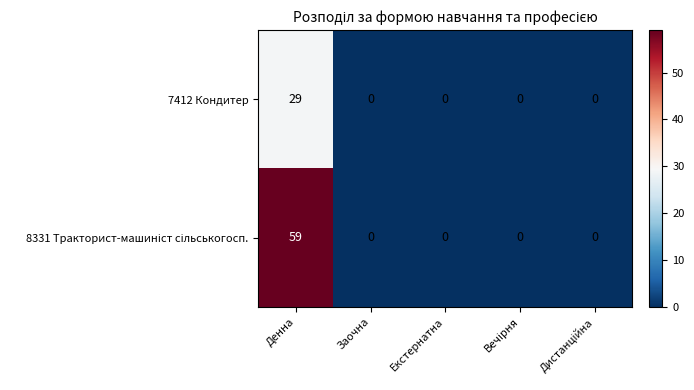

What is the sum of all 7412 Кондитер values?

29